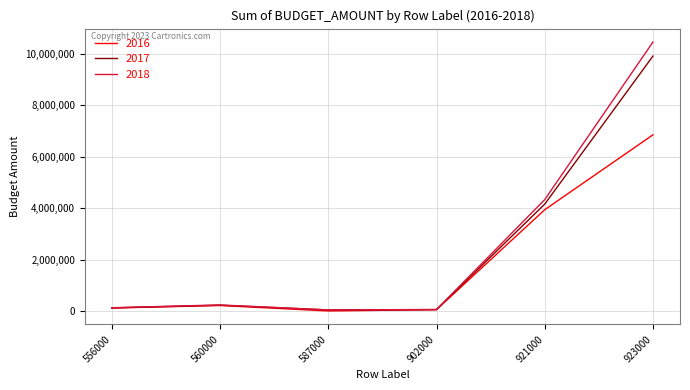

Which series has the largest total across all categories?

2018